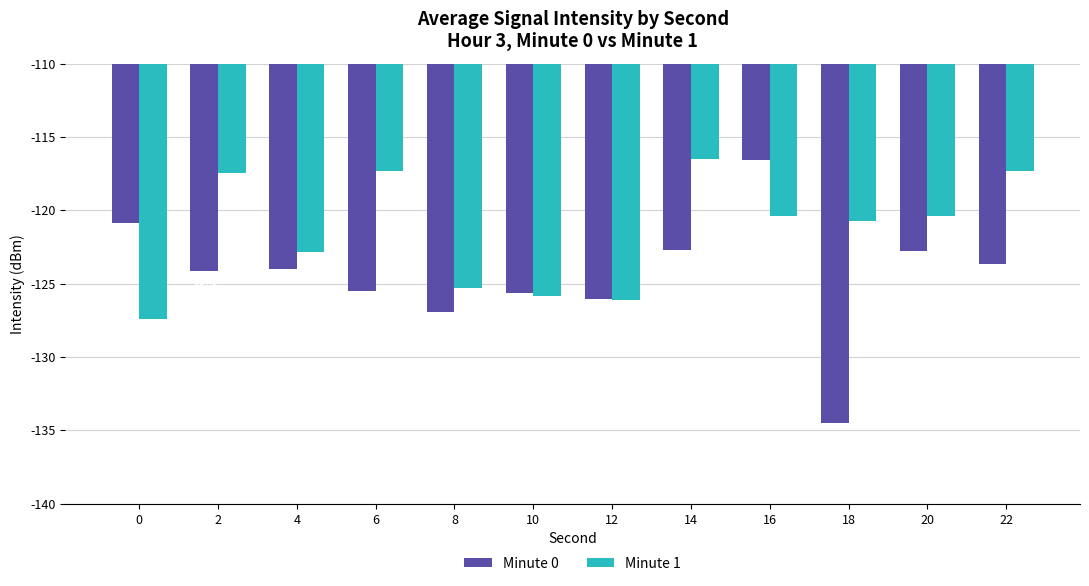

What is the approximate value of Minute 0 at 2?

-124.1